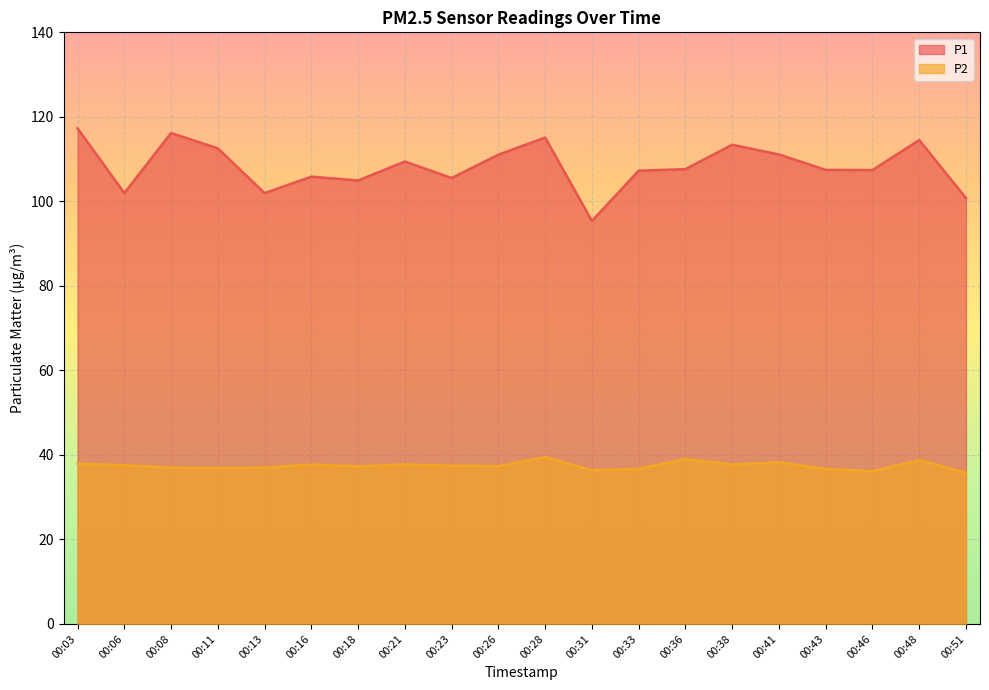

At which label is P2 closest to 37?

00:08